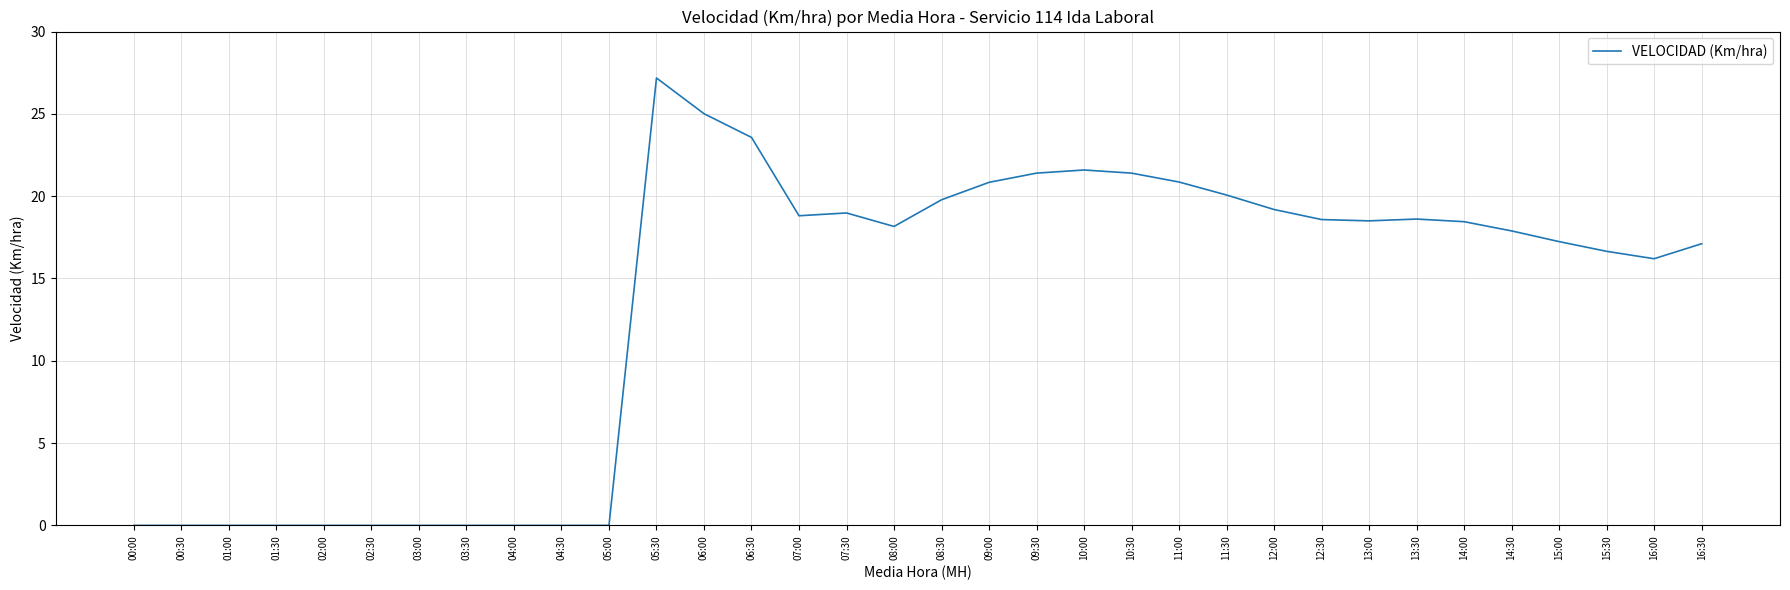

What is the greatest value displayed?

27.2